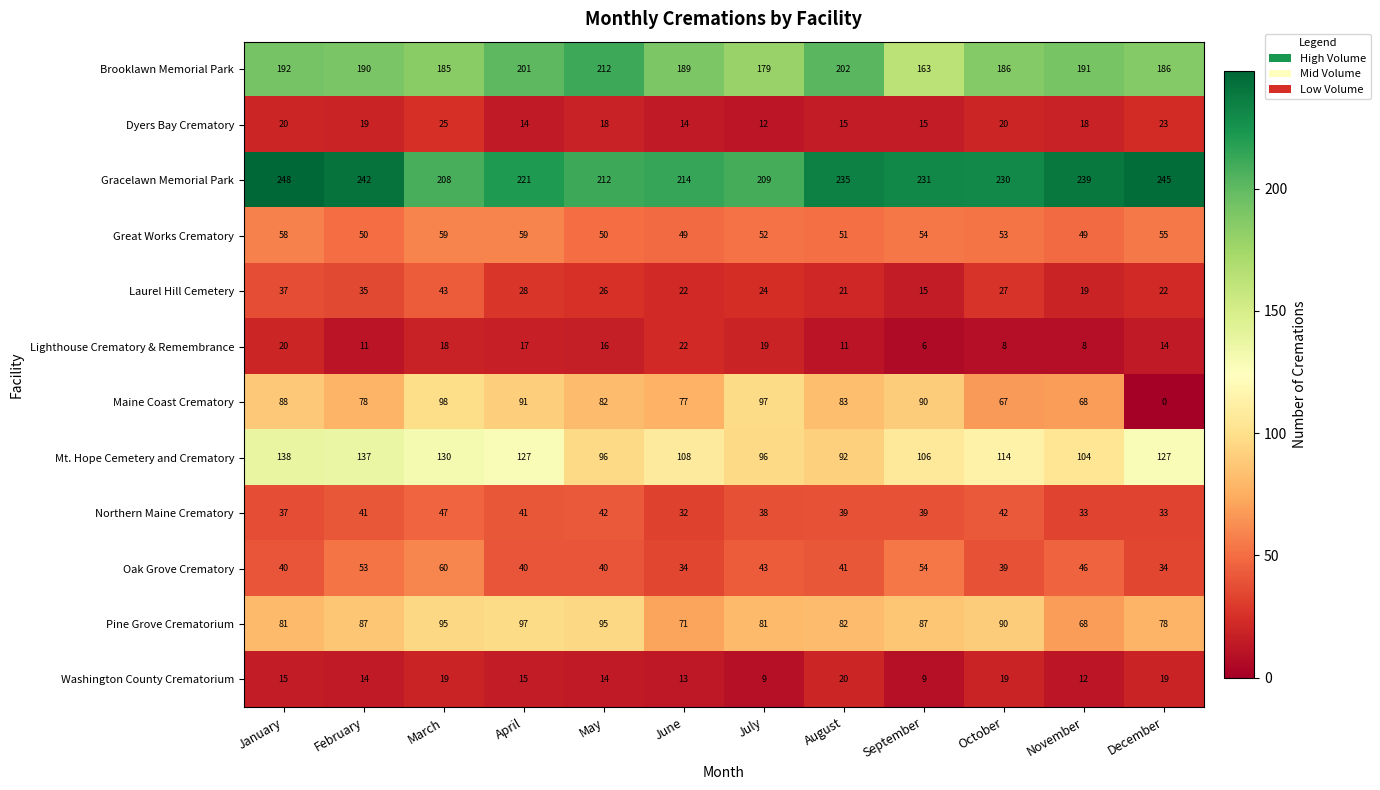

The Laurel Hill Cemetery series shows 21 at August. True or false?

True